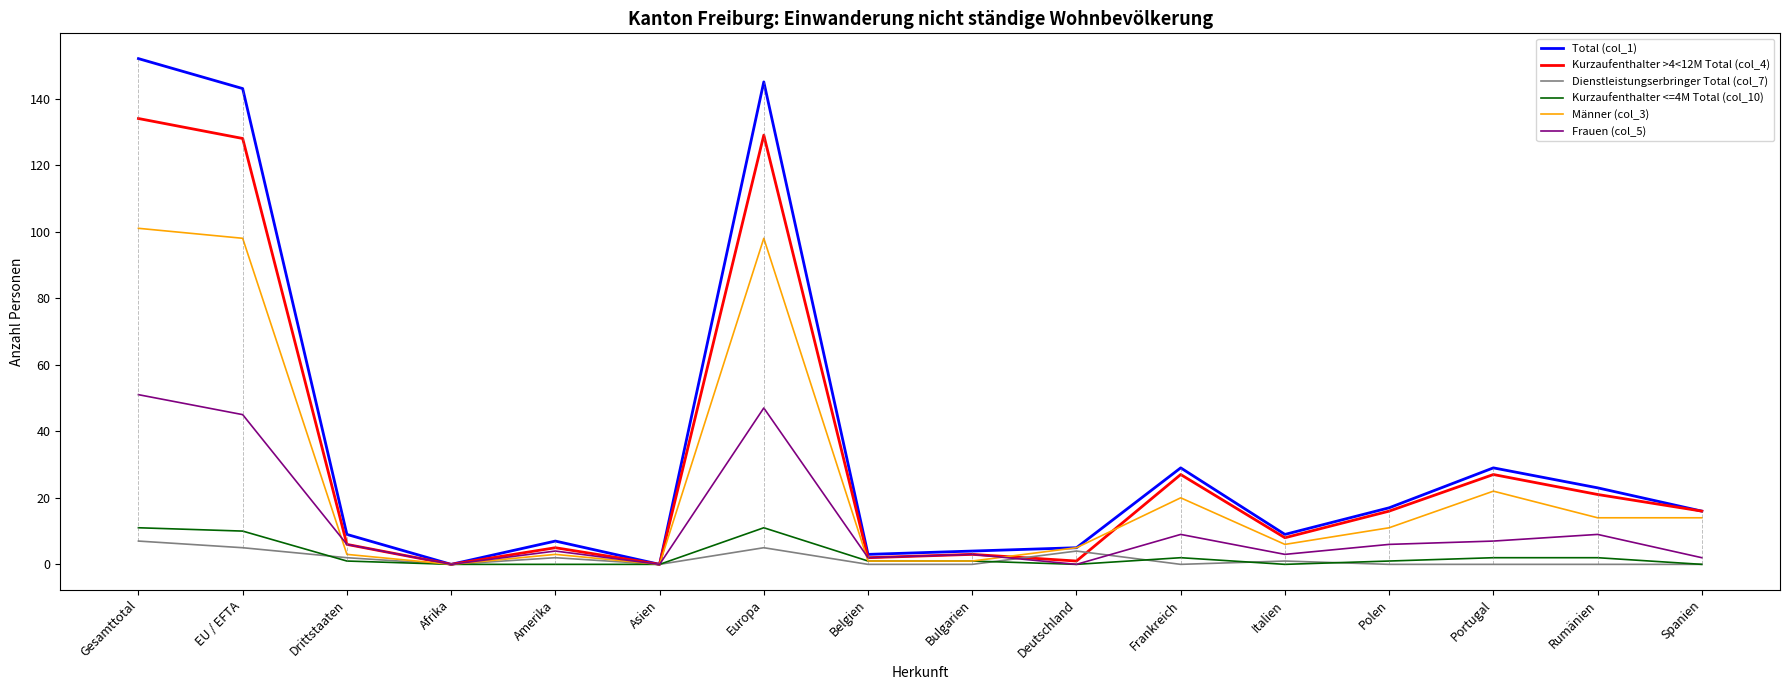

True or false: Männer (col_3) and Frauen (col_5) intersect in this chart.

True